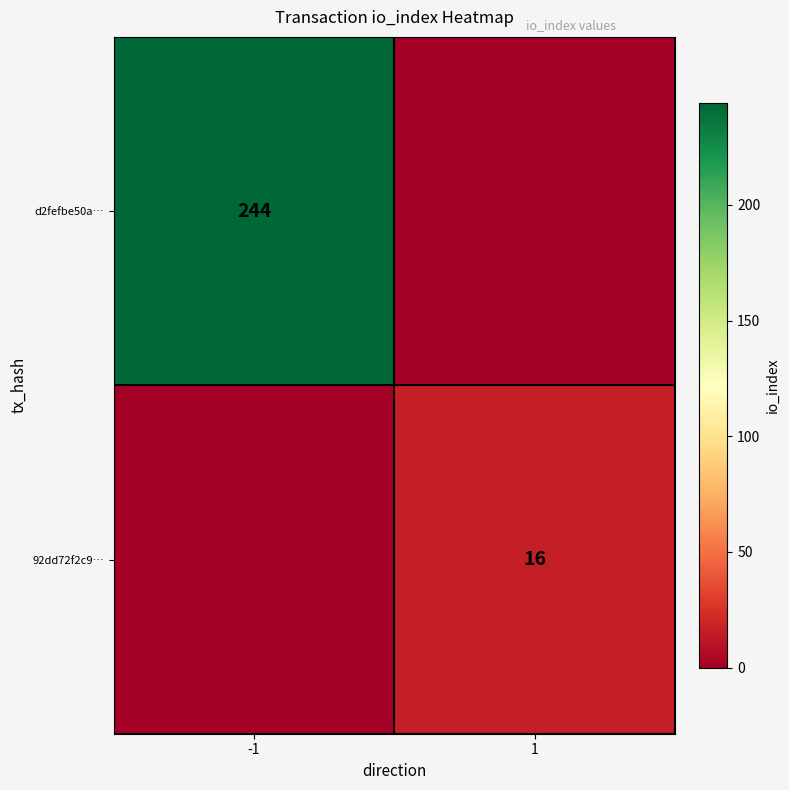

The 92dd72f2c9… series shows 16 at 1. True or false?

True